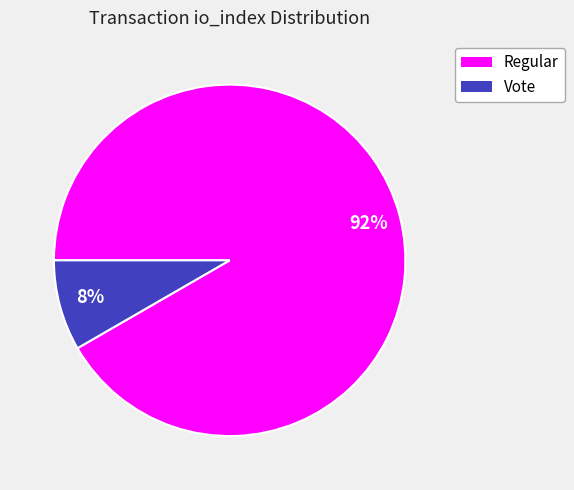

Is there a majority slice in this chart?

Yes